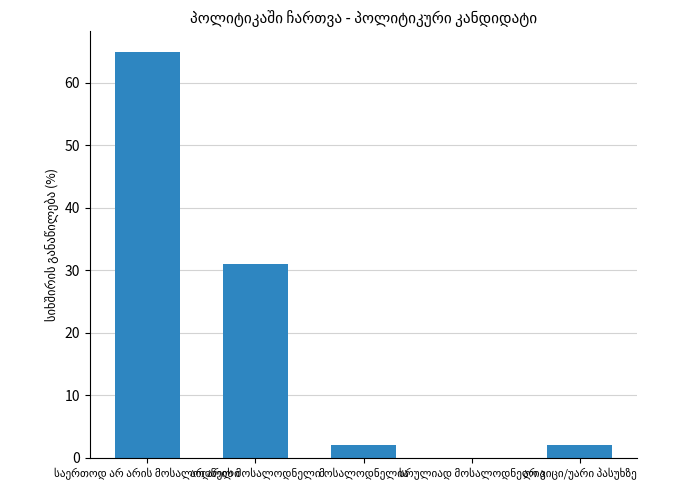

What is the sum of all values?

100